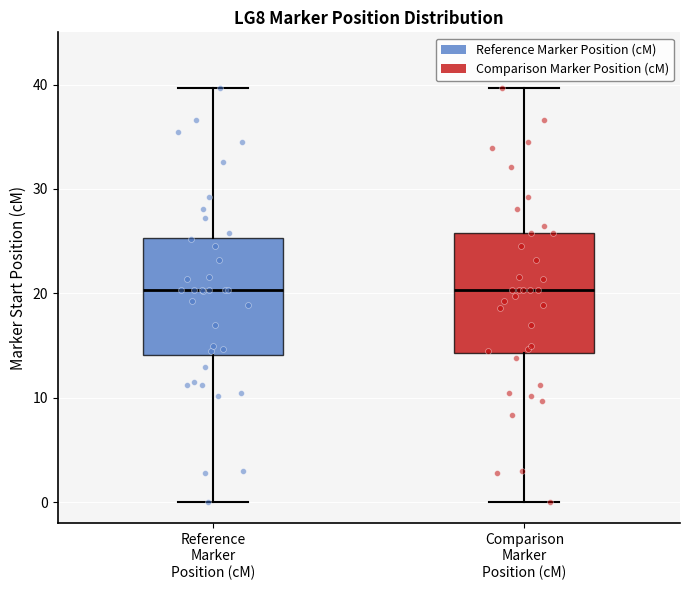

Where is the lower edge of the box for Reference Marker Position (cM) on the y-axis? The values are not printed on the chart, so give them approximately, as read against the axis.

14